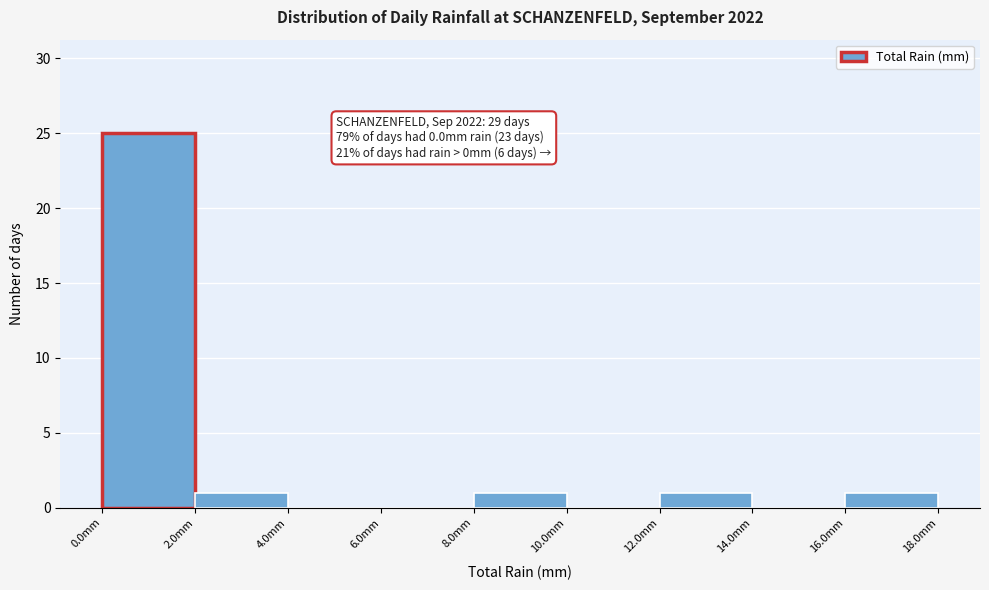

Over which range of the x-axis is the bar tallest?

0 to 2